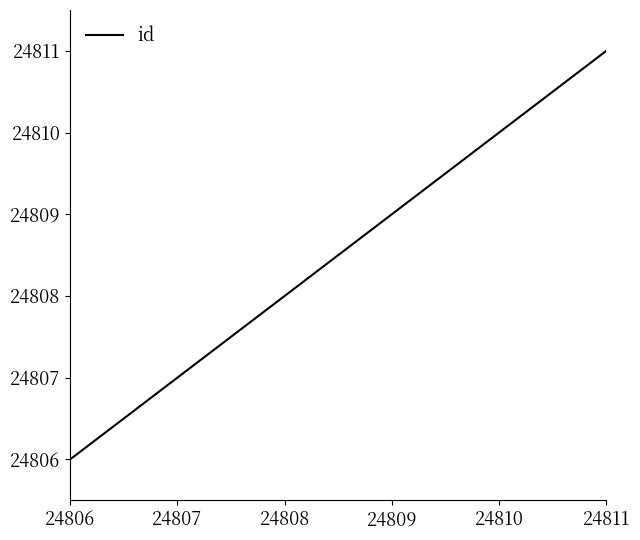

What is the difference between the second highest and minimum values?

4